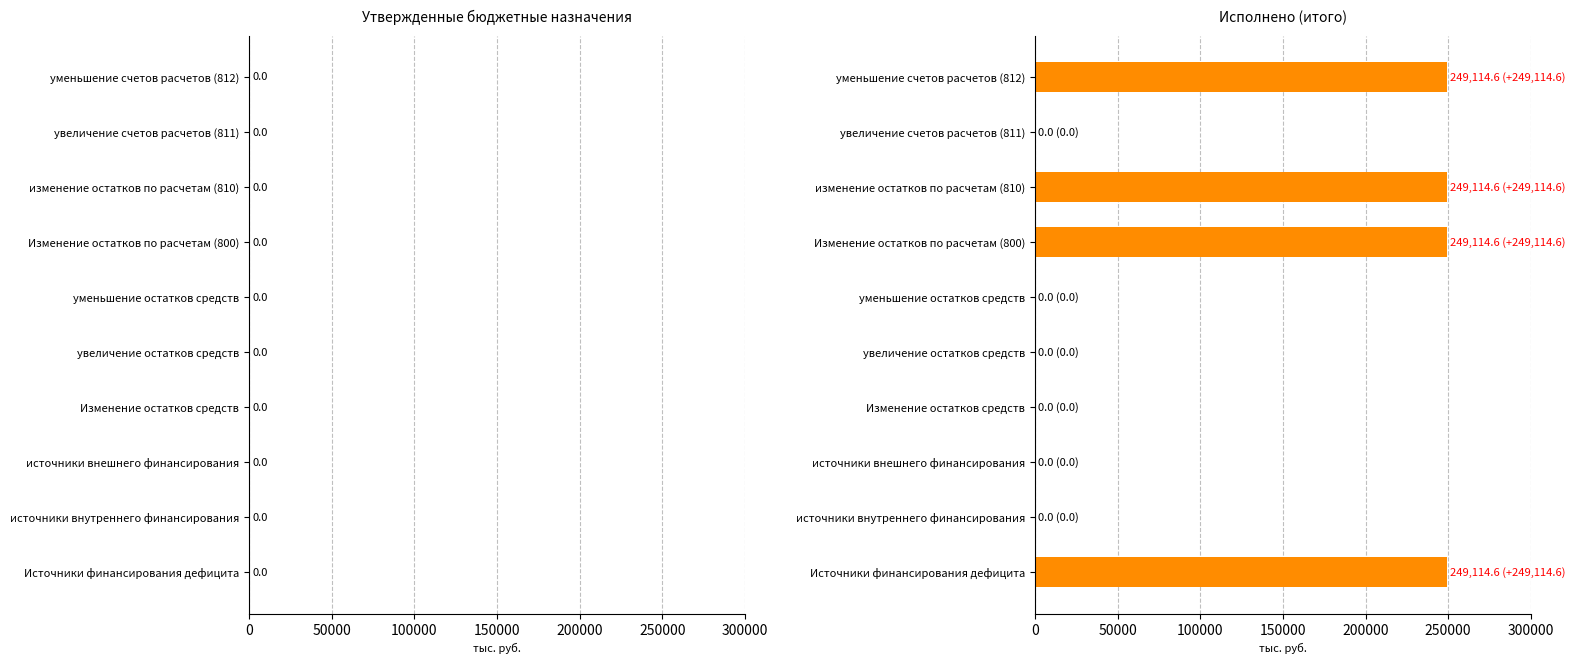

Reading bottom to top, transcribe all the data shown in this chart.

Источники финансирования дефицита=249114.6	источники внутреннего финансирования=0.0	источники внешнего финансирования=0.0	Изменение остатков средств=0.0	увеличение остатков средств=0.0	уменьшение остатков средств=0.0	Изменение остатков по расчетам (800)=249114.6	изменение остатков по расчетам (810)=249114.6	увеличение счетов расчетов (811)=0.0	уменьшение счетов расчетов (812)=249114.6